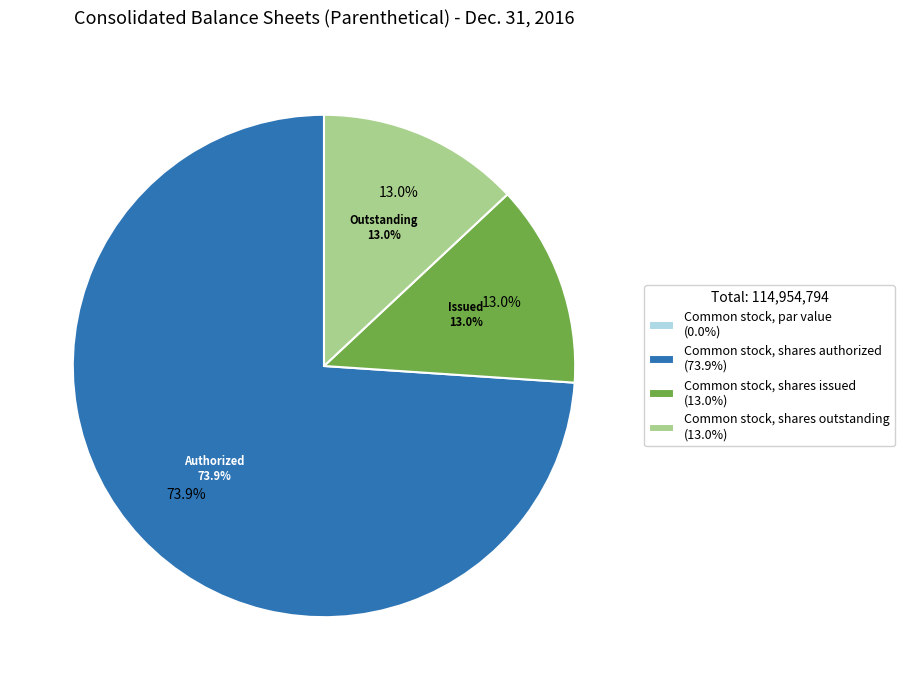

Which slice is the largest?

Common stock, shares authorized